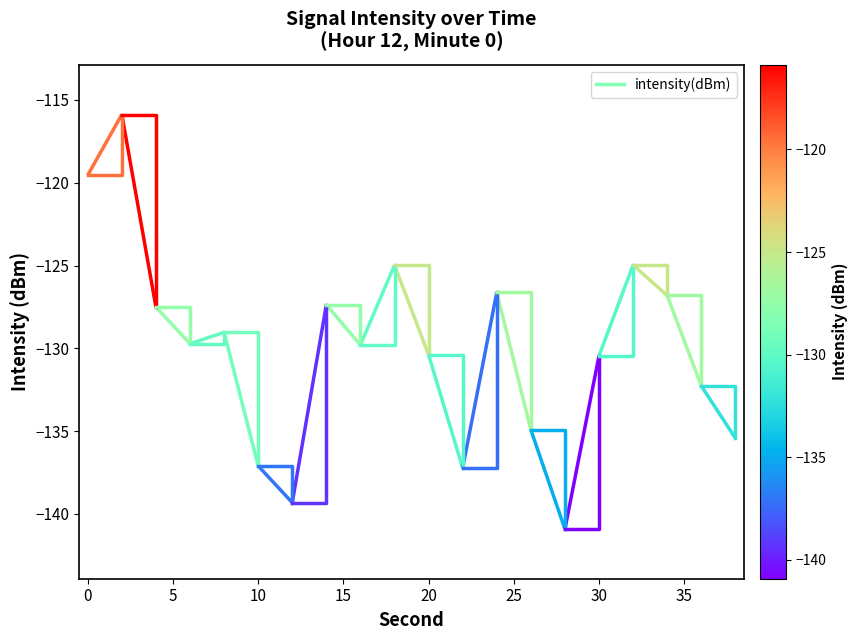

What is the maximum value shown in the chart?

-115.9